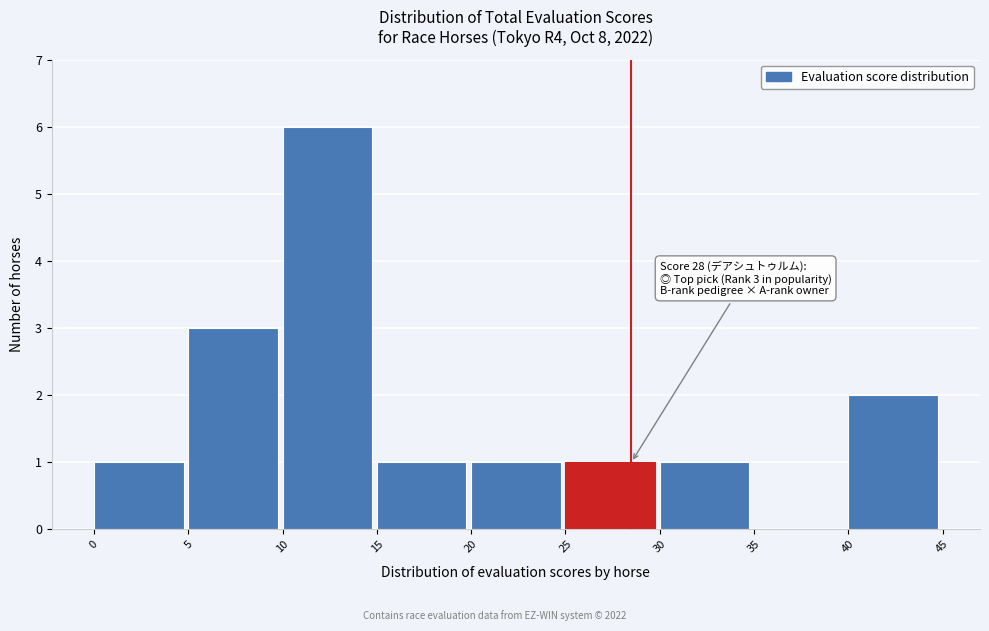

Which range on the x-axis has the tallest bar?

10 to 15